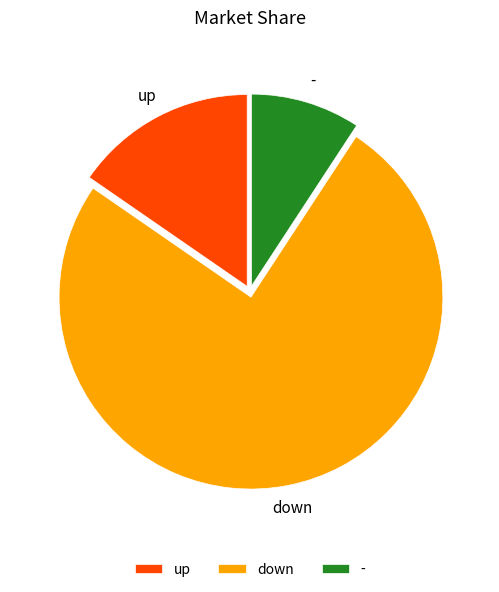

How many segments does this pie chart have?

3